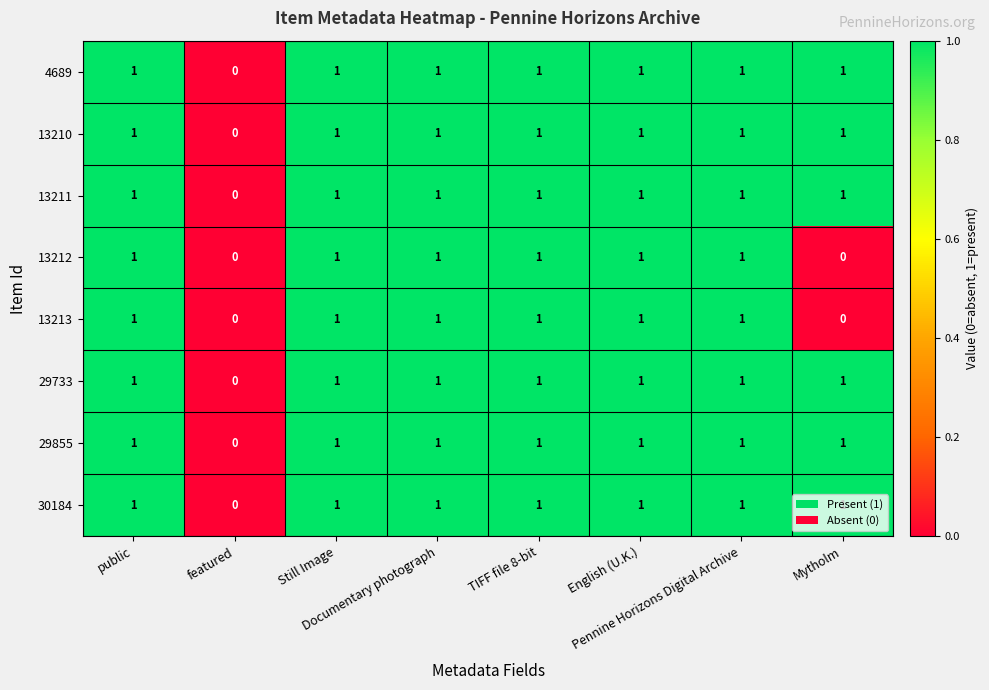

What is the total value across all series at Documentary photograph?

8